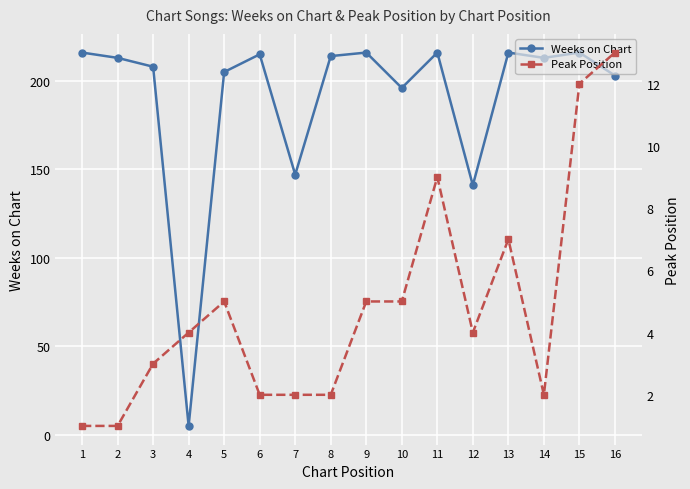

How many values in the Weeks on Chart series are below 213?

7